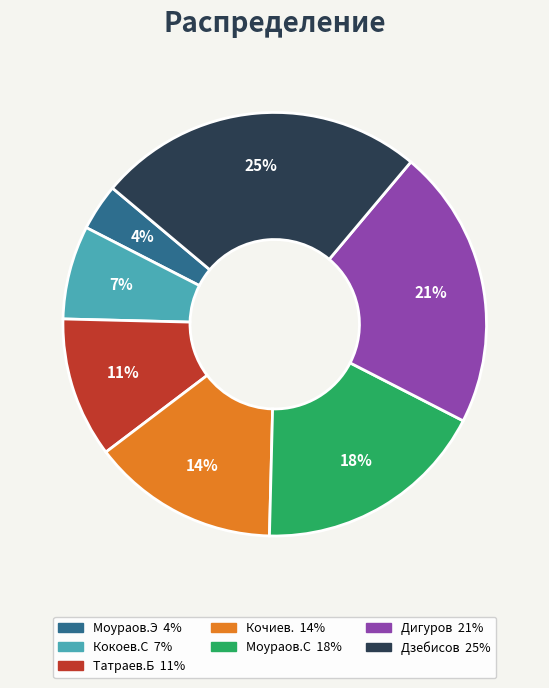

Does Дигуров represent more than half of the total?

No